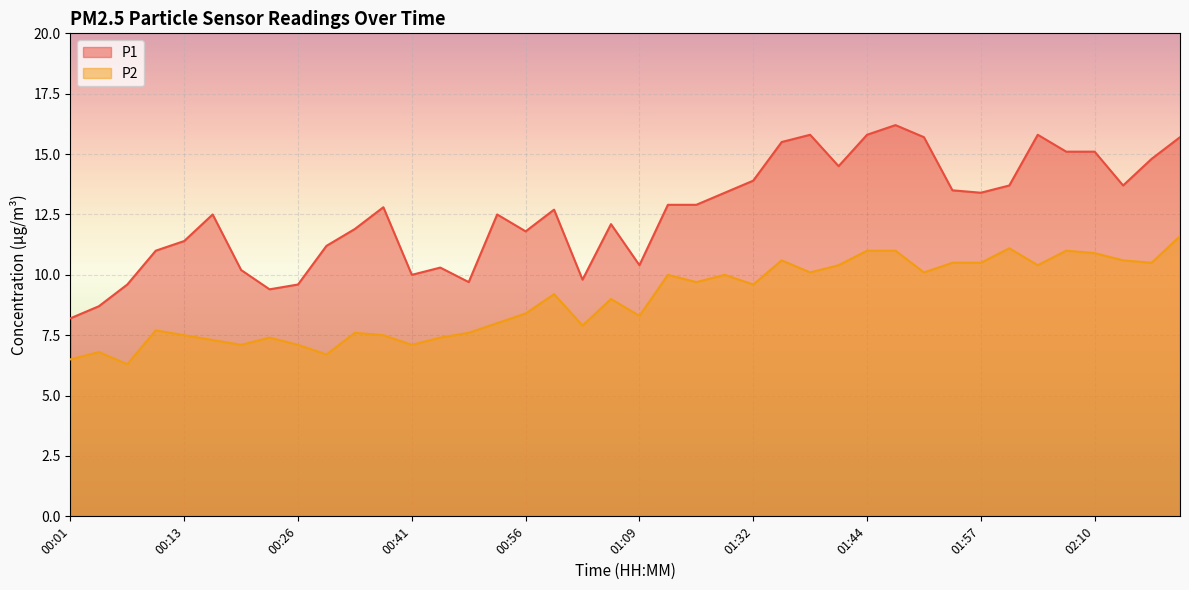

How many lines are shown in the chart?

2